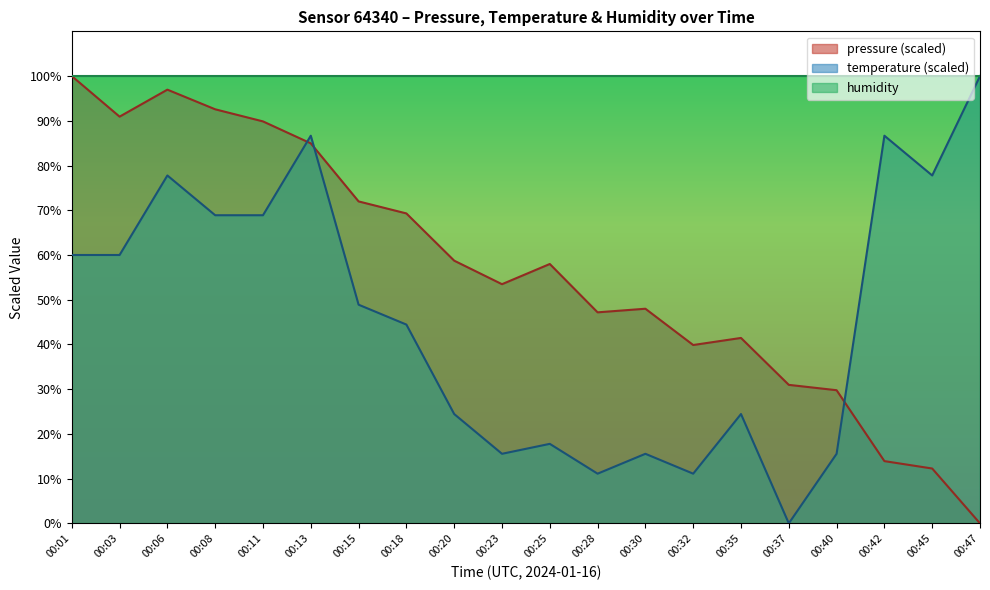

What is the sum of all temperature values?

915.6